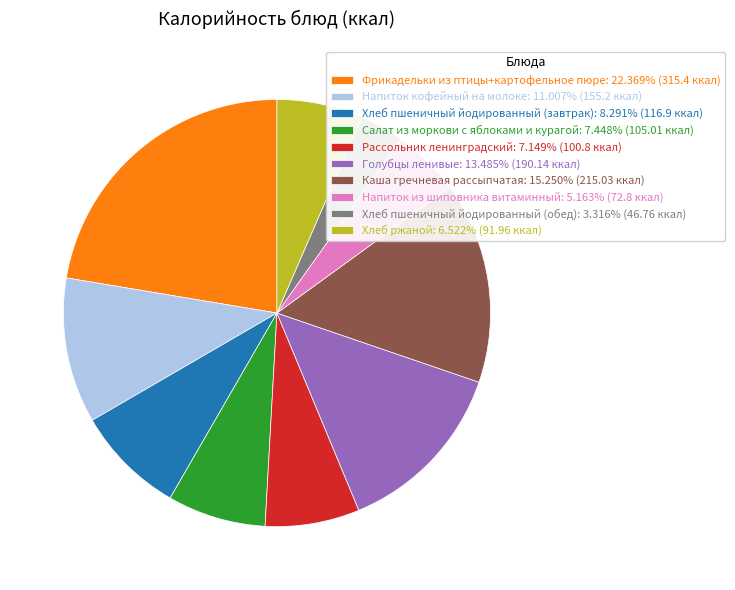

Is there a majority slice in this chart?

No